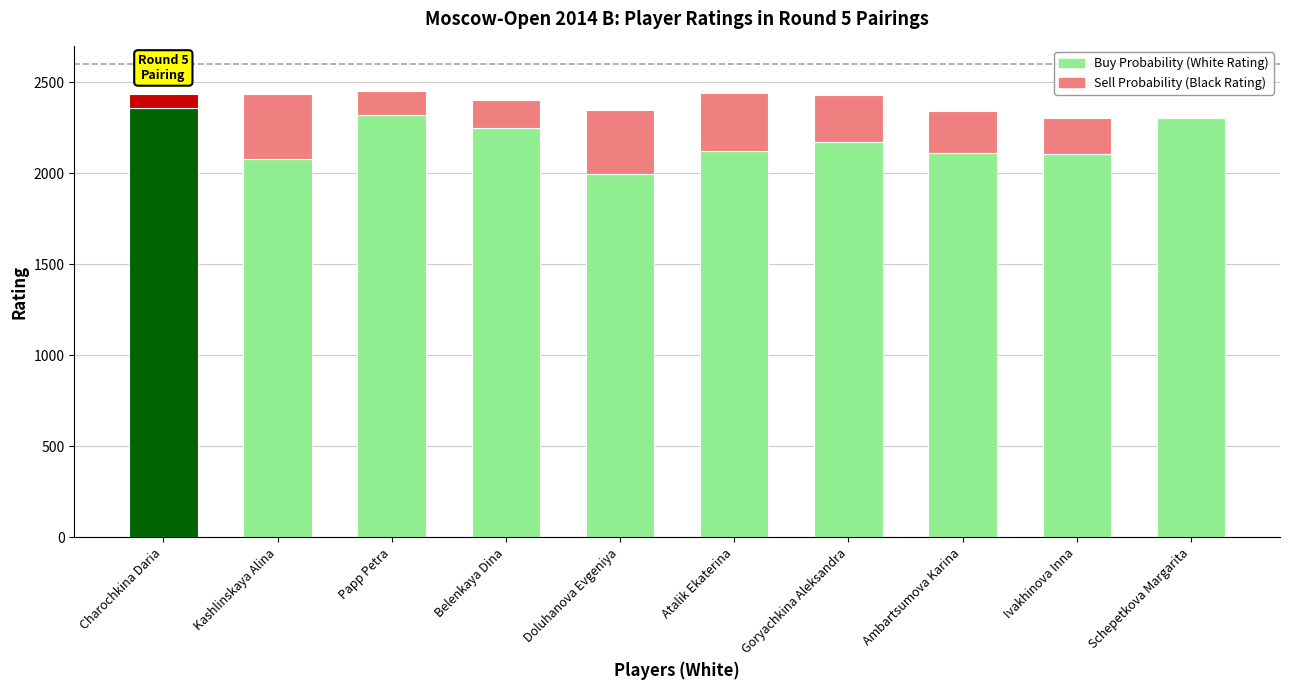

Reading left to right, what are all the values shown in this chart?

Buy Probability (White Rating): Charochkina Daria=2359	Kashlinskaya Alina=2080	Papp Petra=2319	Belenkaya Dina=2246	Doluhanova Evgeniya=1997	Atalik Ekaterina=2121	Goryachkina Aleksandra=2174	Ambartsumova Karina=2112	Ivakhinova Inna=2105	Schepetkova Margarita=2303
Sell Probability (Black Rating): Charochkina Daria=79	Kashlinskaya Alina=353	Papp Petra=133	Belenkaya Dina=154	Doluhanova Evgeniya=348	Atalik Ekaterina=318	Goryachkina Aleksandra=254	Ambartsumova Karina=228	Ivakhinova Inna=198	Schepetkova Margarita=0